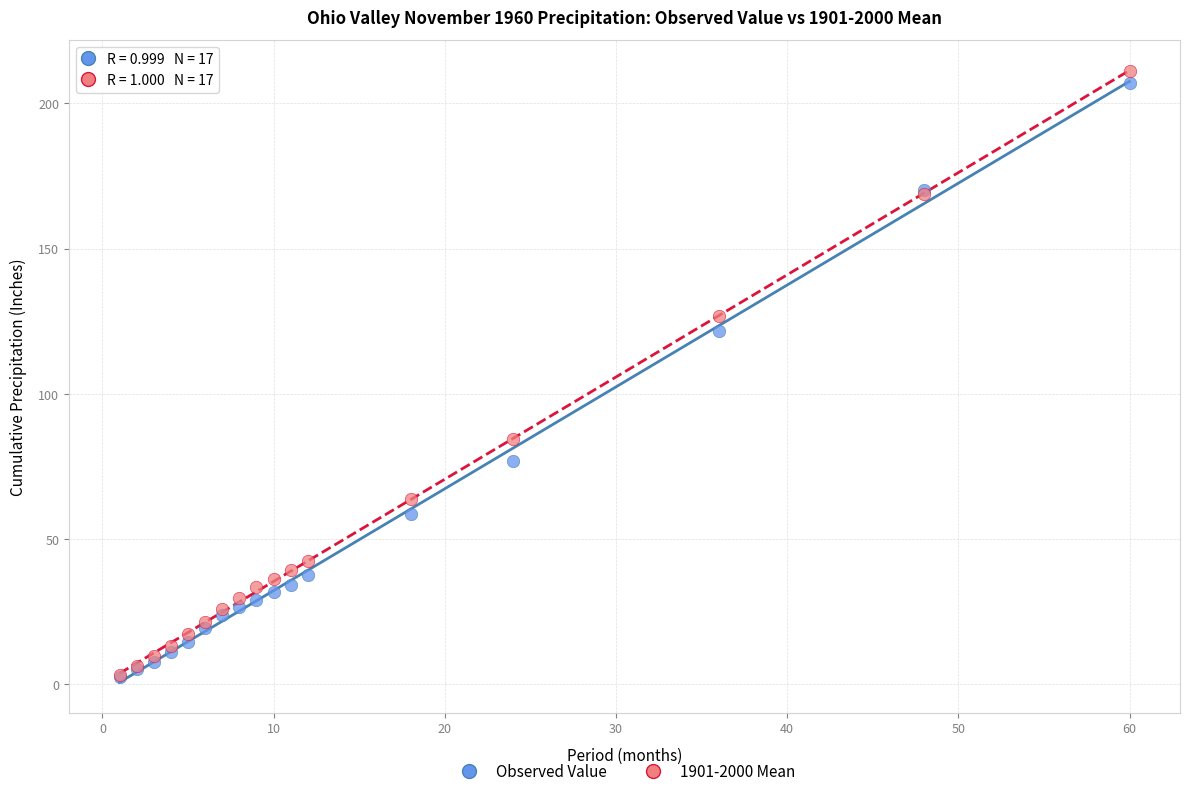

What are all the series names shown in the legend?

Observed Value, 1901-2000 Mean